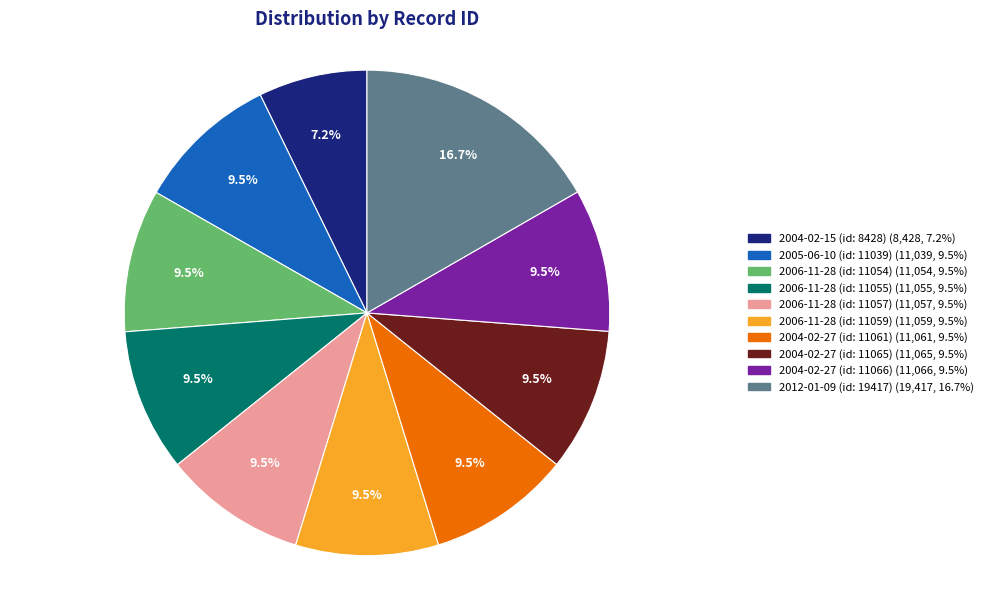

Which slice is the largest?

2012-01-09 (id: 19417)